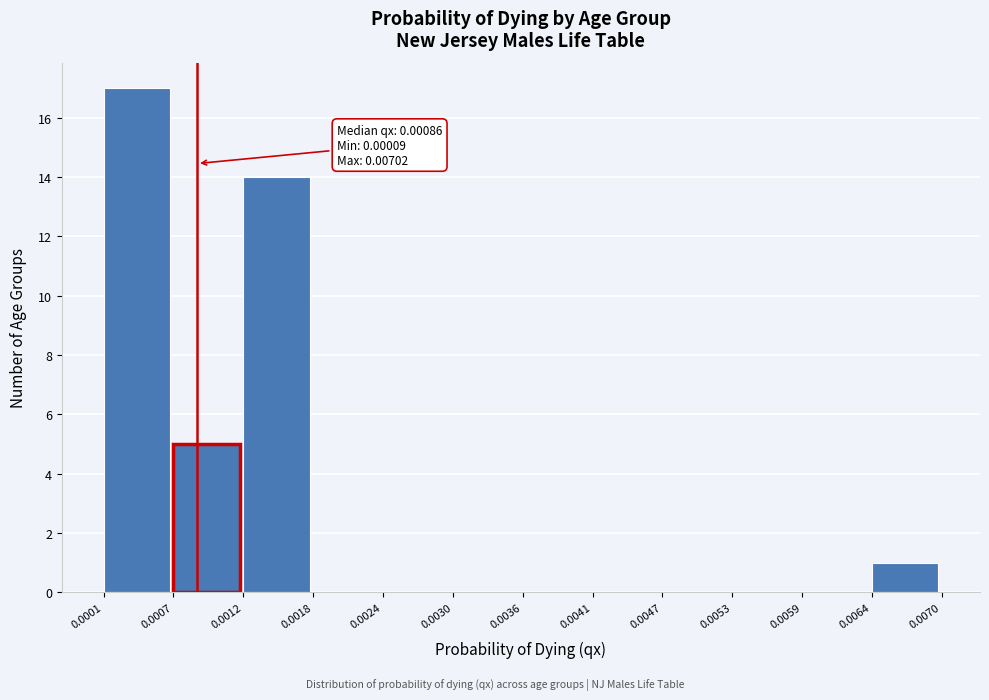

Which range on the x-axis has the tallest bar?

0.0001 to 0.0007